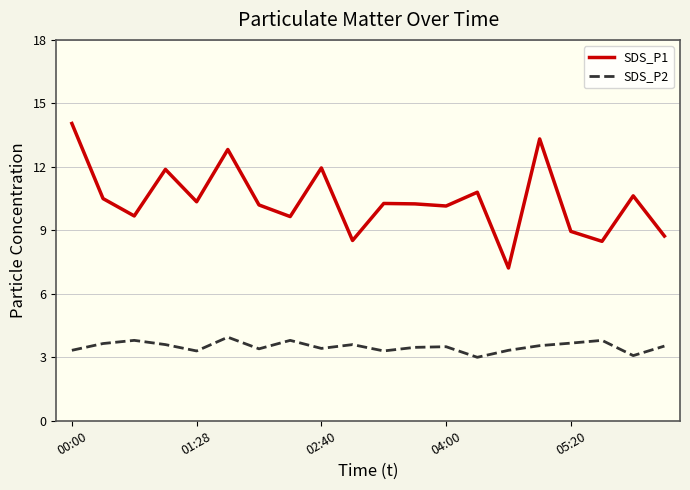

Which series has the largest total across all categories?

SDS_P1